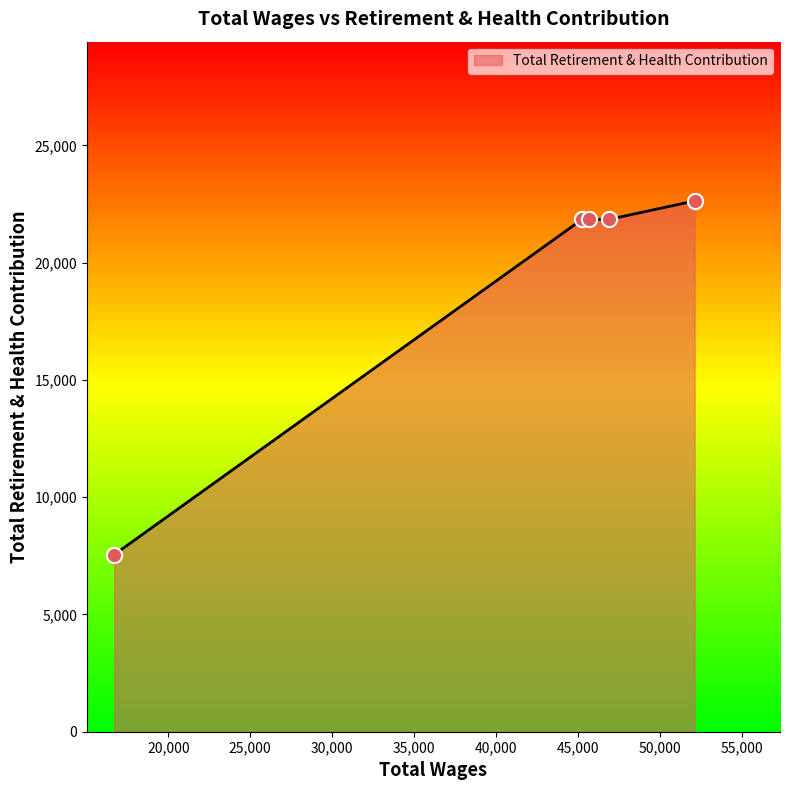

True or false: the data has more than 2 interior local peaks.

False